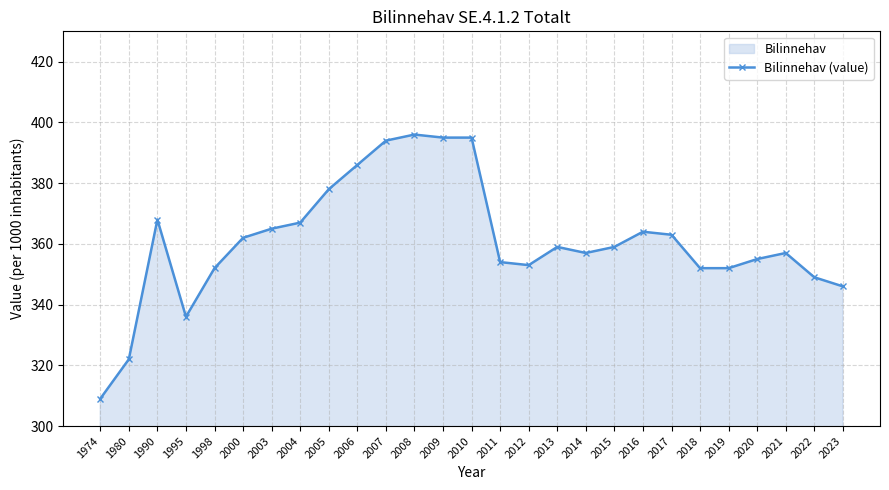

At which label is the value closest to 352?

1998